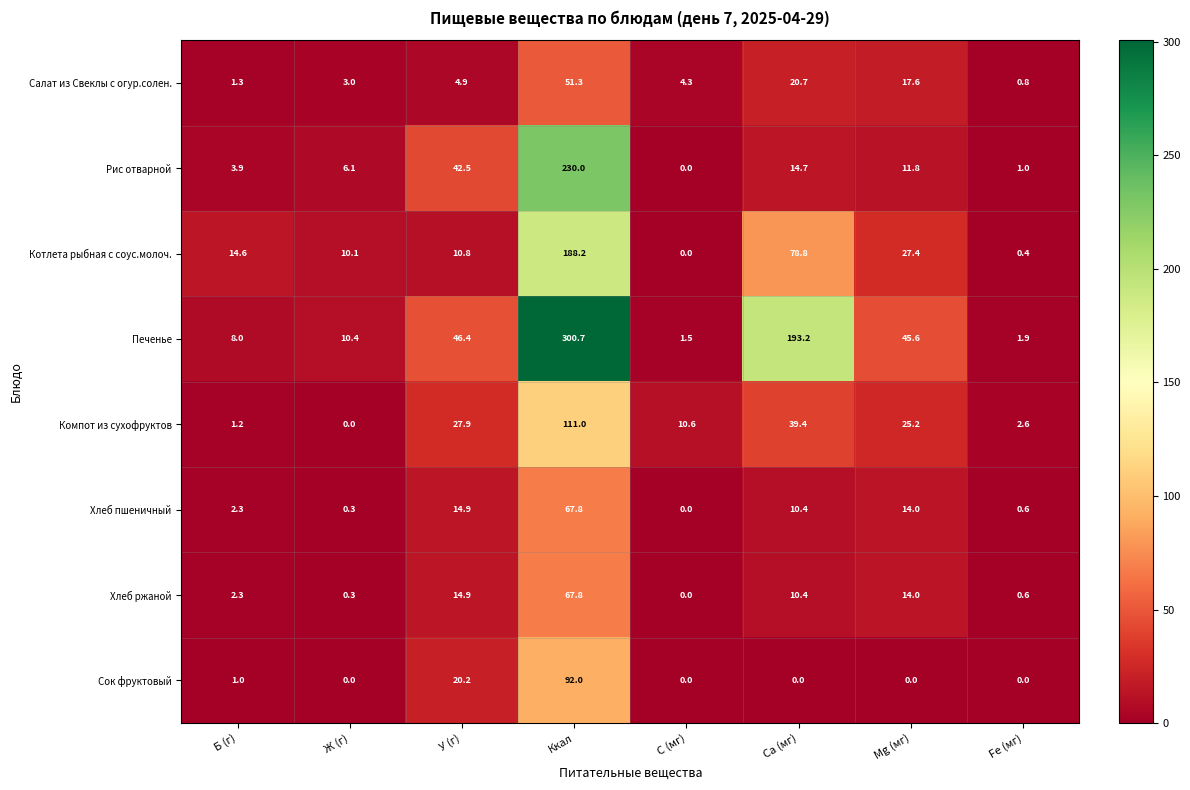

What is the highest value of the Салат из Свеклы с огур.солен. series?

51.3